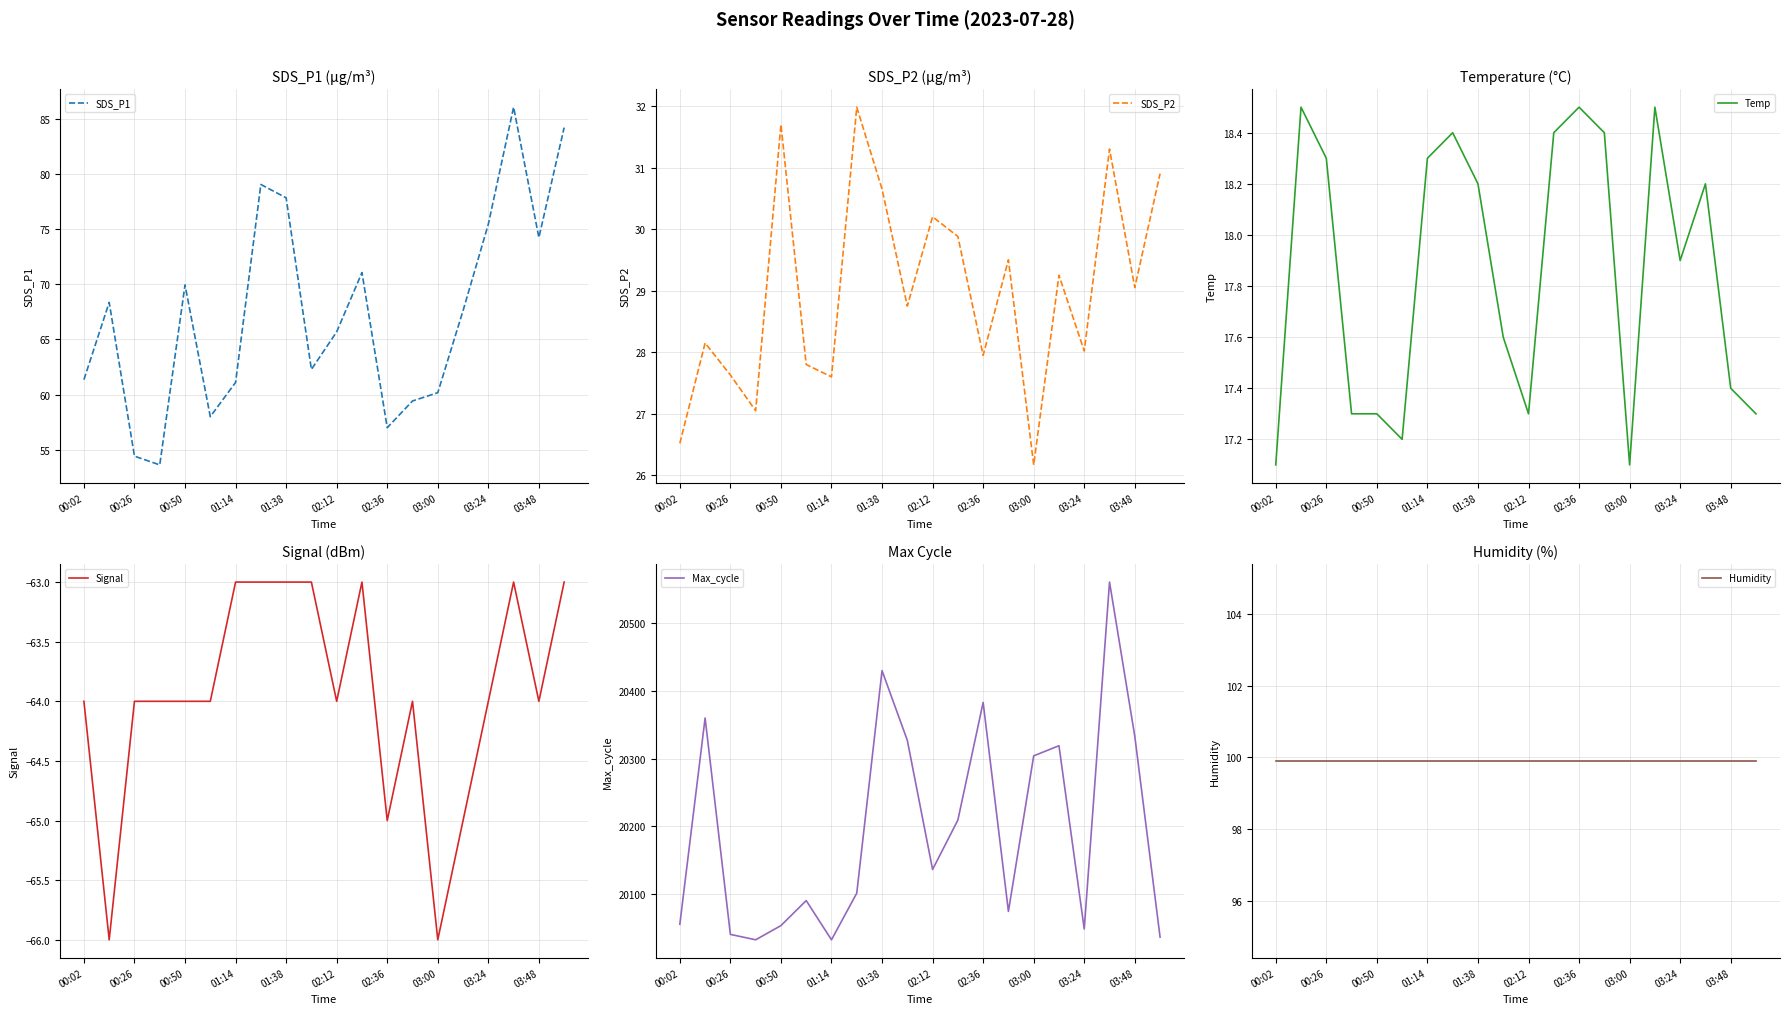

What is the total value across all series at 00:02?

20195.9